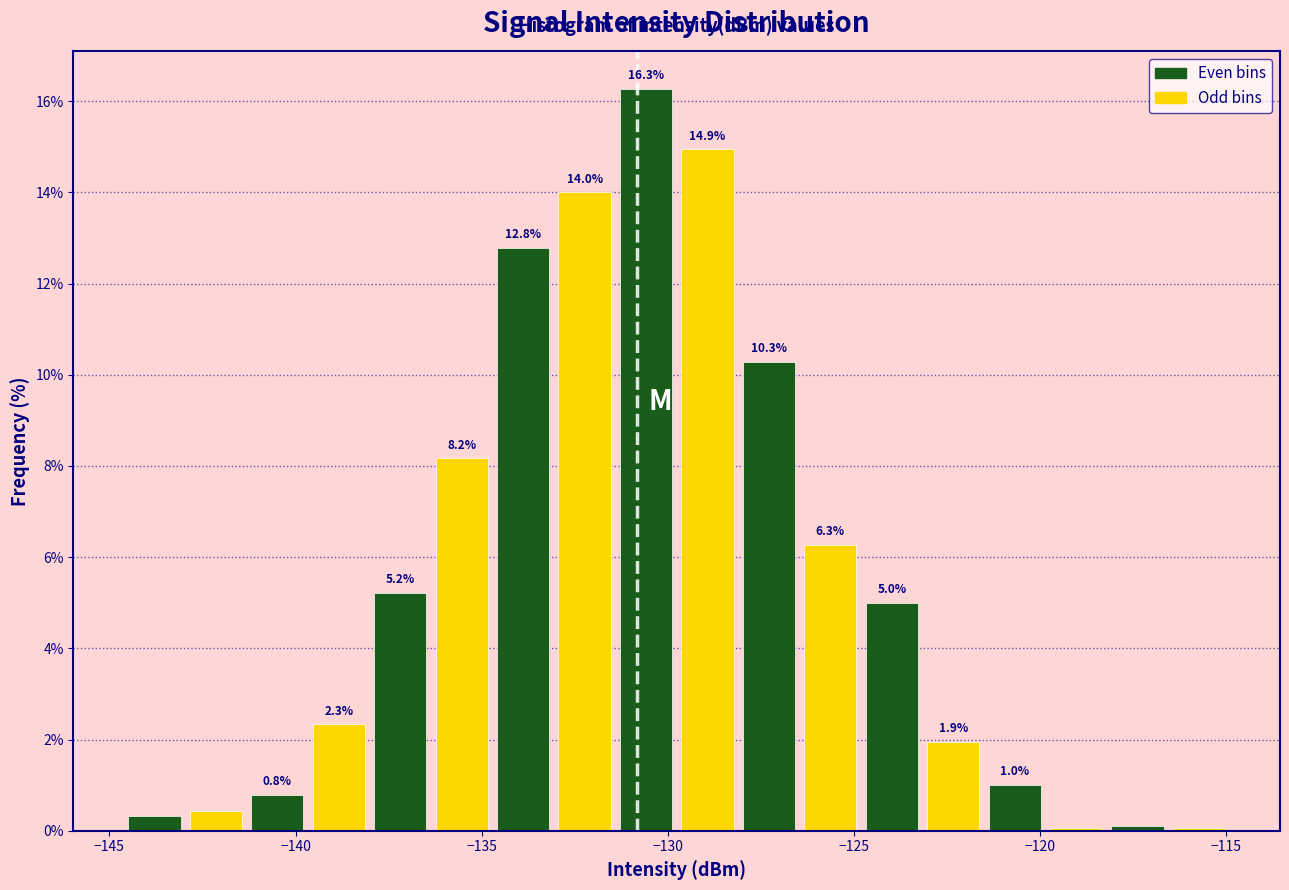

Around what value on the x-axis is the tallest bar? Give the approximate position of its centre, as read against the axis.

-130.5